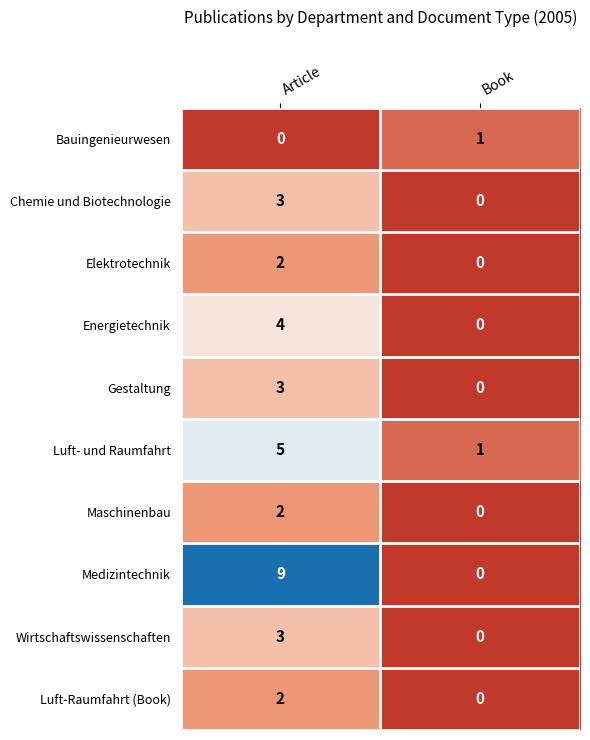

At which category is the sum across all series the highest?

Article